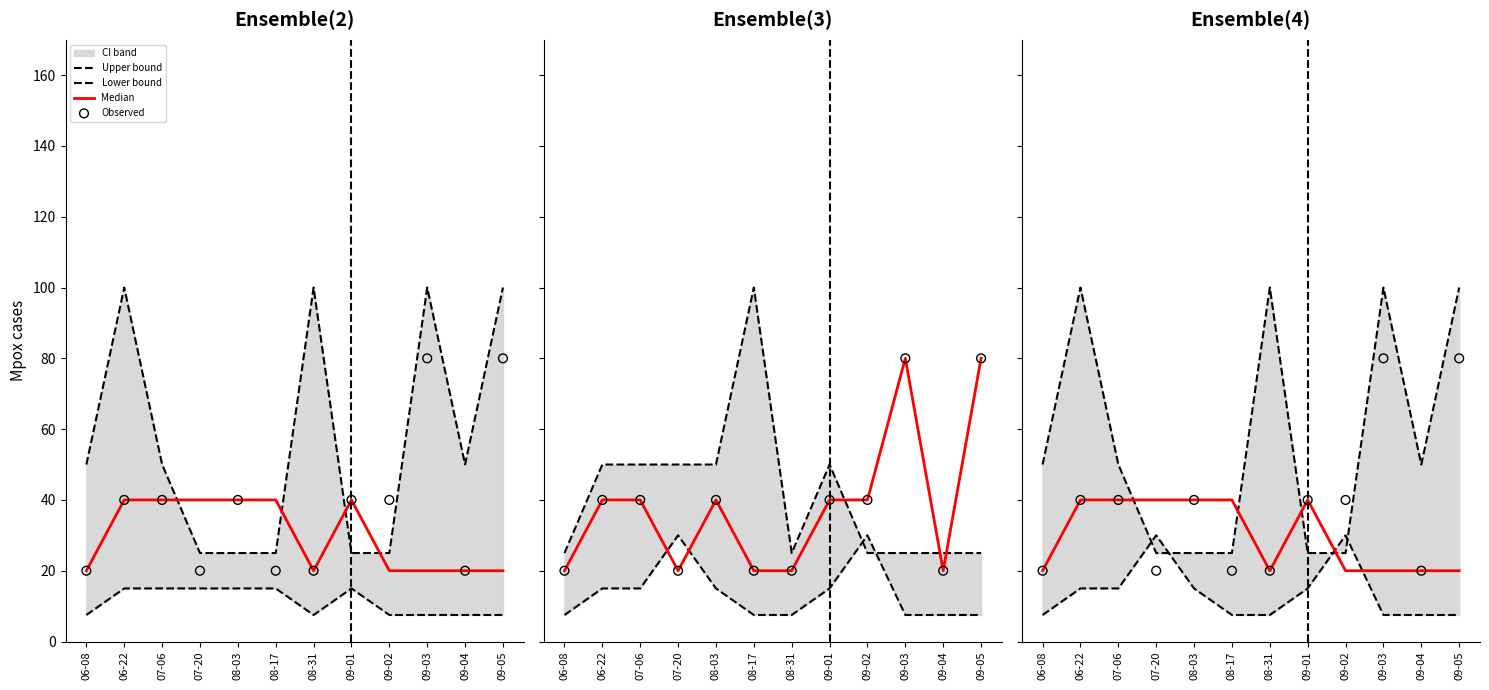

At which category is the sum across all series the highest?

09-03